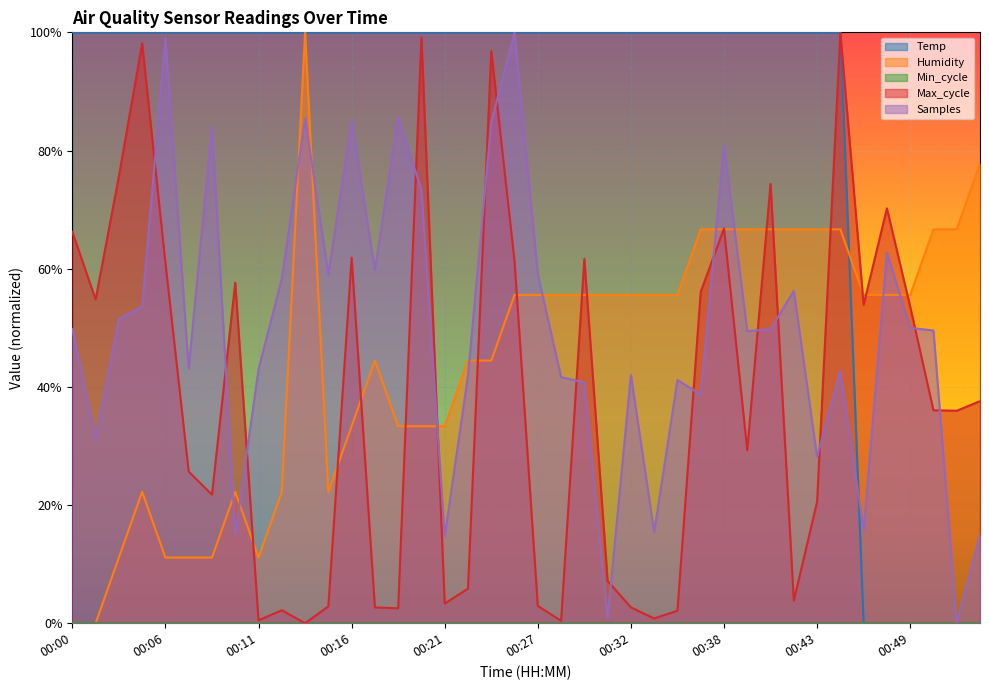

Does the chart display data point markers on the line(s)?

No